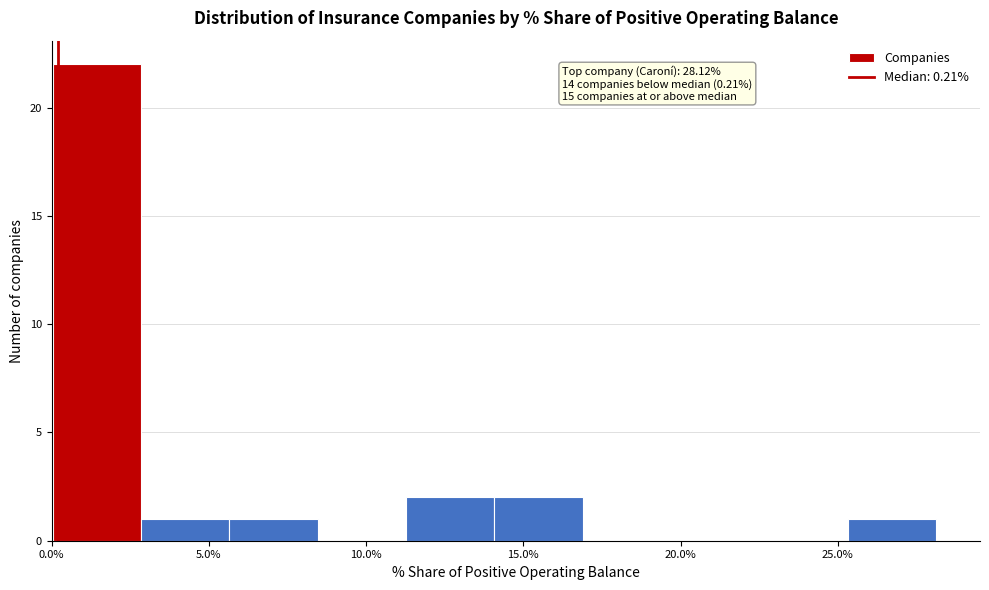

Which range on the x-axis has the tallest bar?

0.0 to 3.0